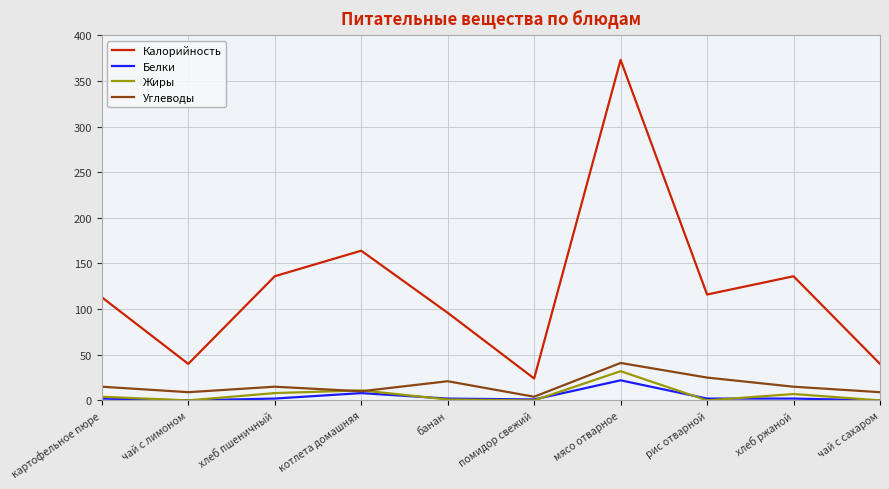

Is it true that Жиры equals 32 at мясо отварное?

True